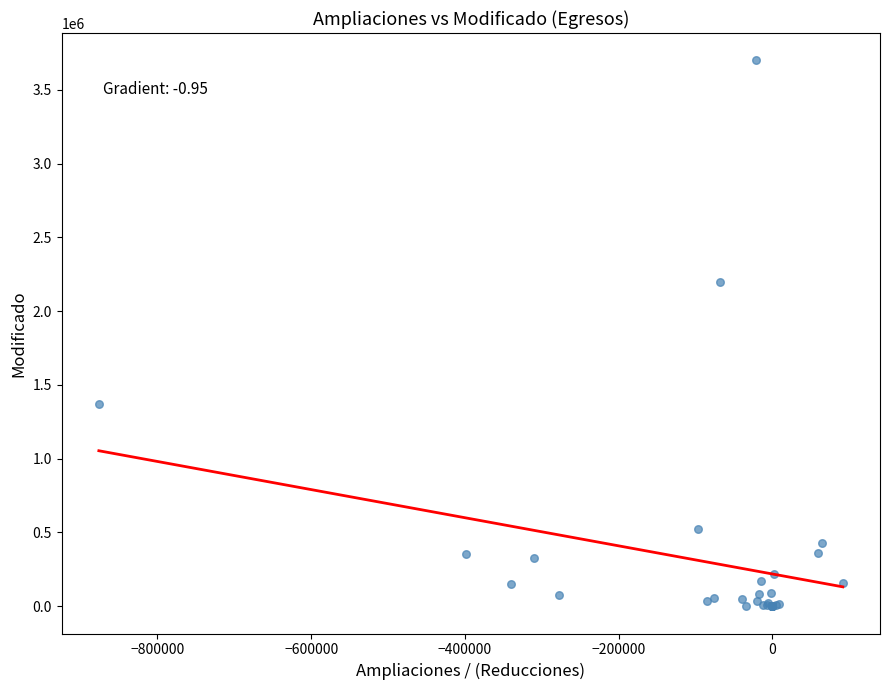

What Y value in the scatter plot is closest to 1849849?

2196112.8